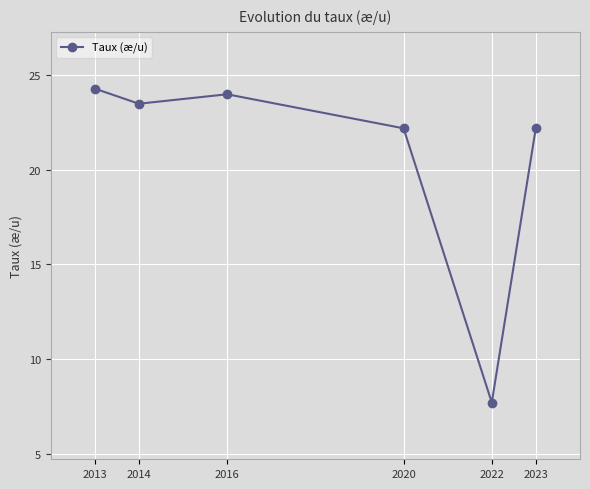

Does the chart have visible grid lines?

Yes